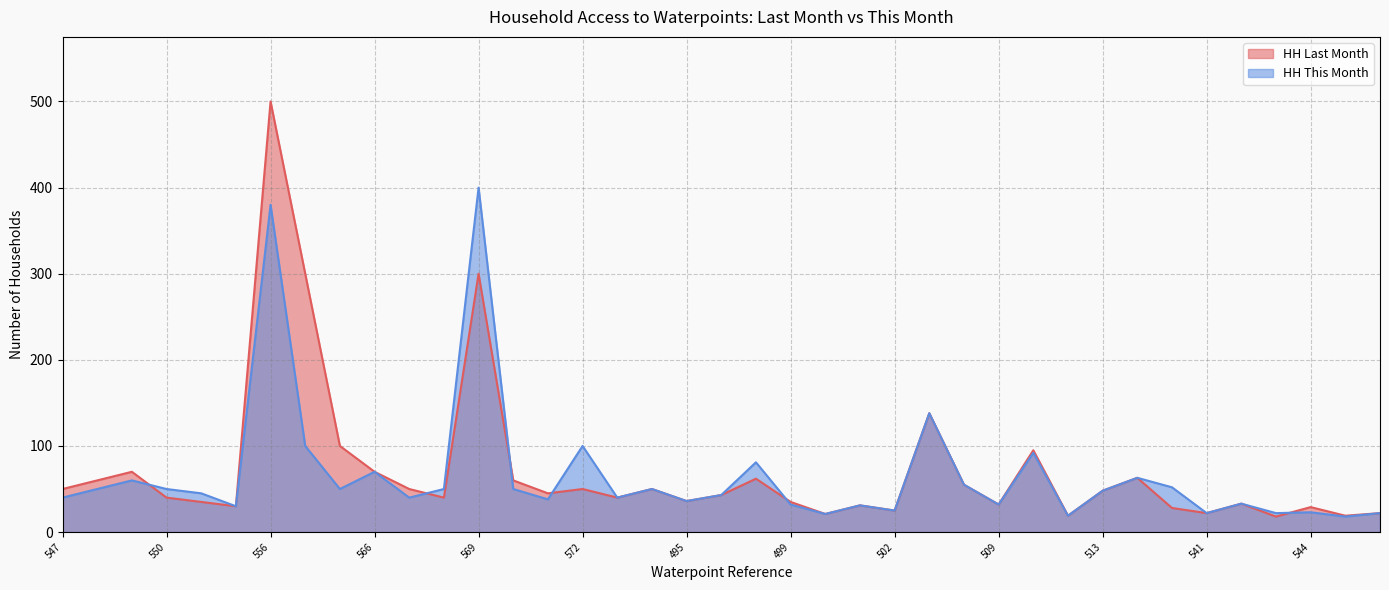

Reading left to right, transcribe all the data shown in this chart.

HH Last Month: 547=50	548=60	549=70	550=40	553=35	554=30	556=500	557=300	558=100	566=70	567=50	568=40	569=300	570=60	571=45	572=50	573=40	574=50	495=36	496=43	498=62	499=35	500=21	501=31	502=25	503=138	504=55	509=32	511=95	512=19	513=48	514=63	540=28	541=22	542=33	543=18	544=29	545=19	546=22
HH This Month: 547=40	548=50	549=60	550=50	553=45	554=30	556=380	557=100	558=50	566=70	567=40	568=50	569=400	570=50	571=38	572=100	573=40	574=50	495=36	496=43	498=81	499=32	500=21	501=31	502=25	503=138	504=55	509=32	511=92	512=19	513=48	514=63	540=52	541=22	542=33	543=22	544=23	545=18	546=22